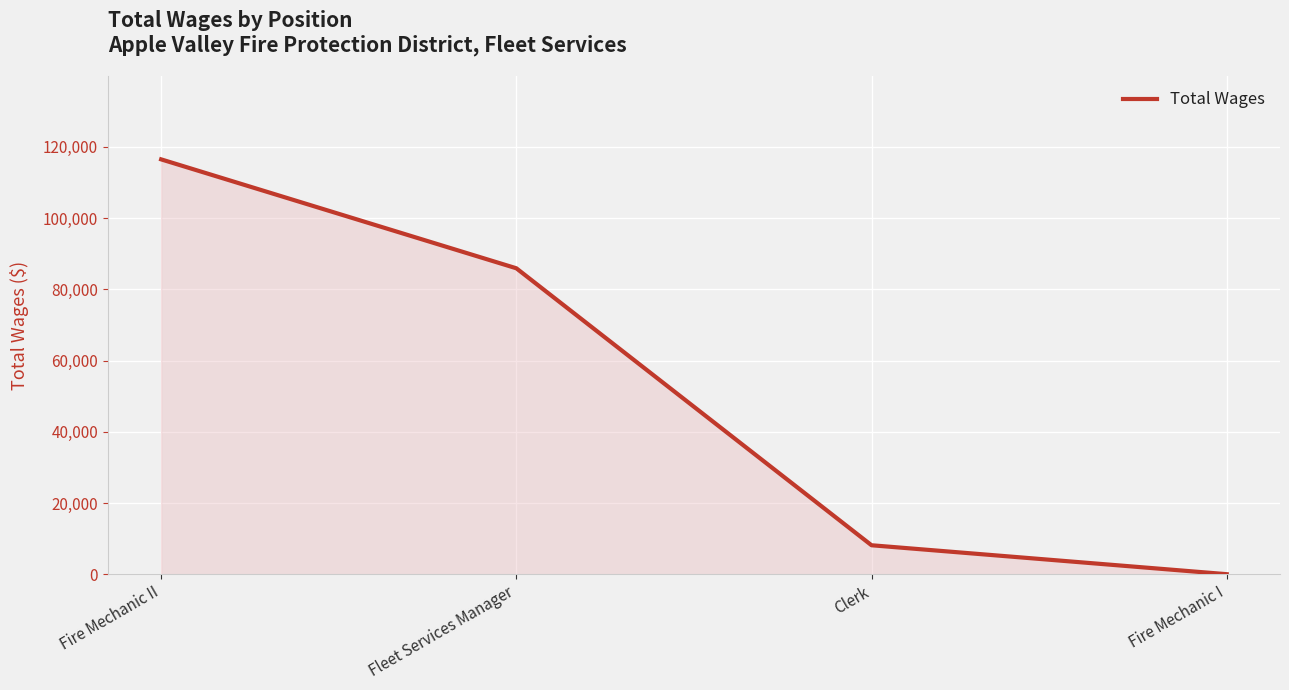

Reading left to right, what are all the values shown in this chart?

Fire Mechanic II=116517	Fleet Services Manager=85925	Clerk=8125	Fire Mechanic I=0